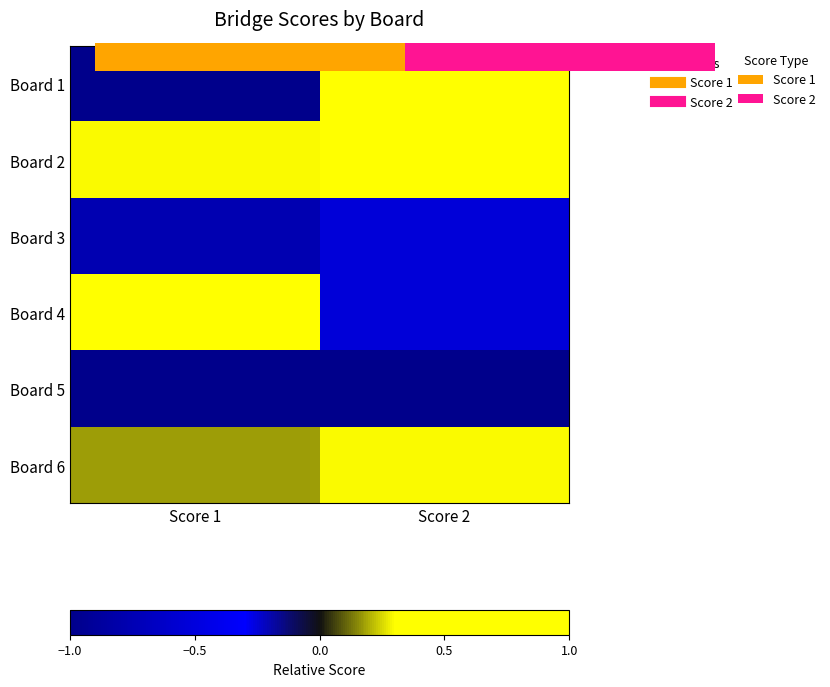

At which category is the sum across all series the highest?

Score 2